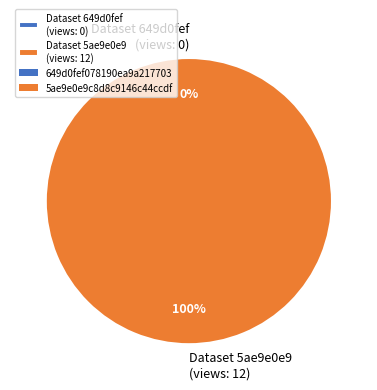

What is the majority slice?

5ae9e0e9c8d8c9146c44ccdf